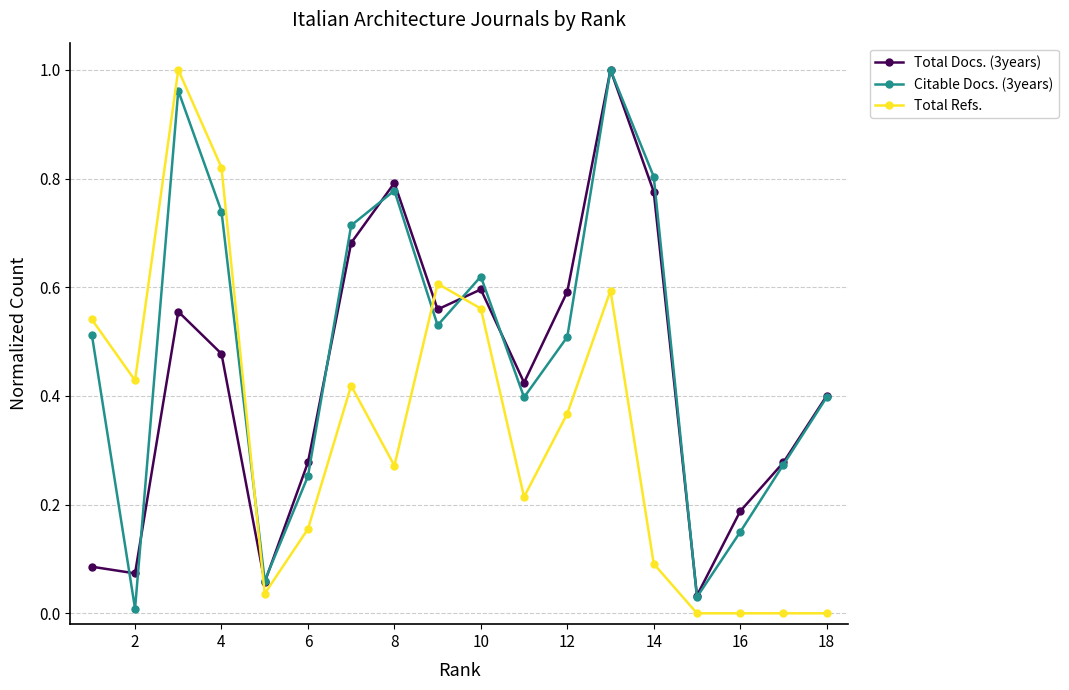

Which series has the largest total across all categories?

Citable Docs. (3years)